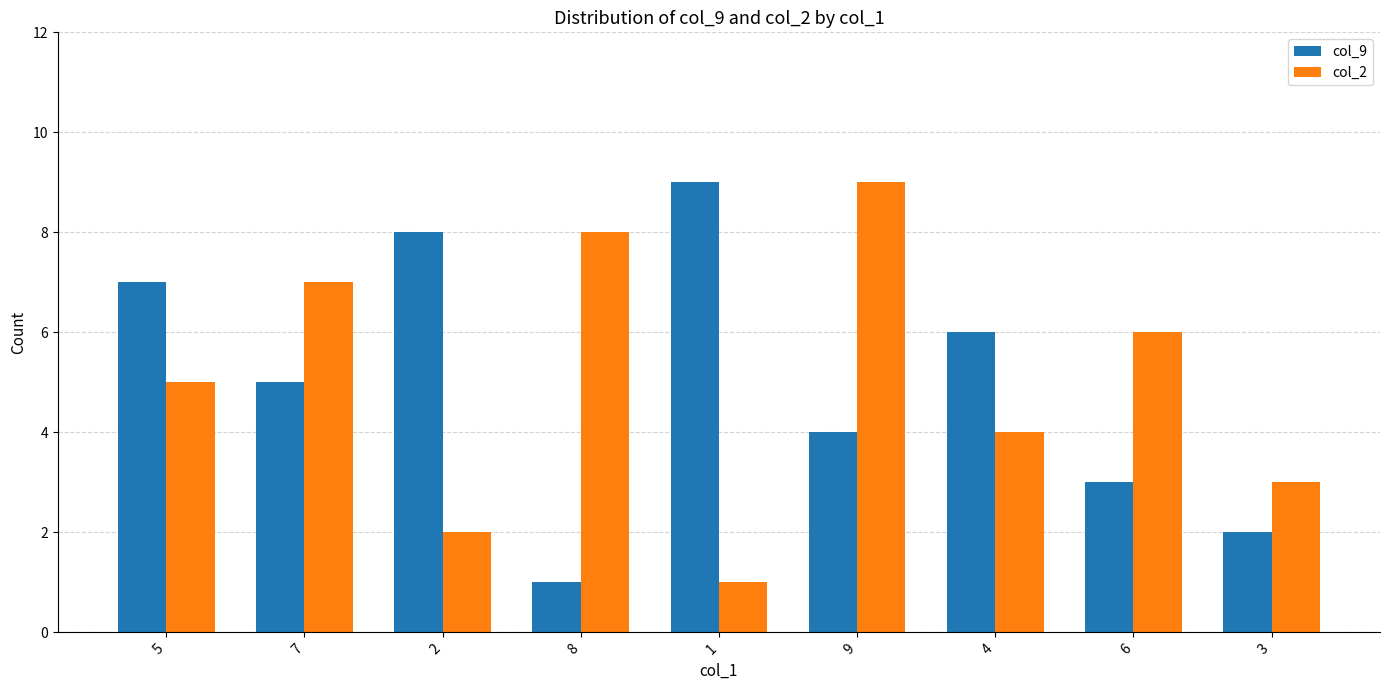

What is the sum of all col_9 values?

45